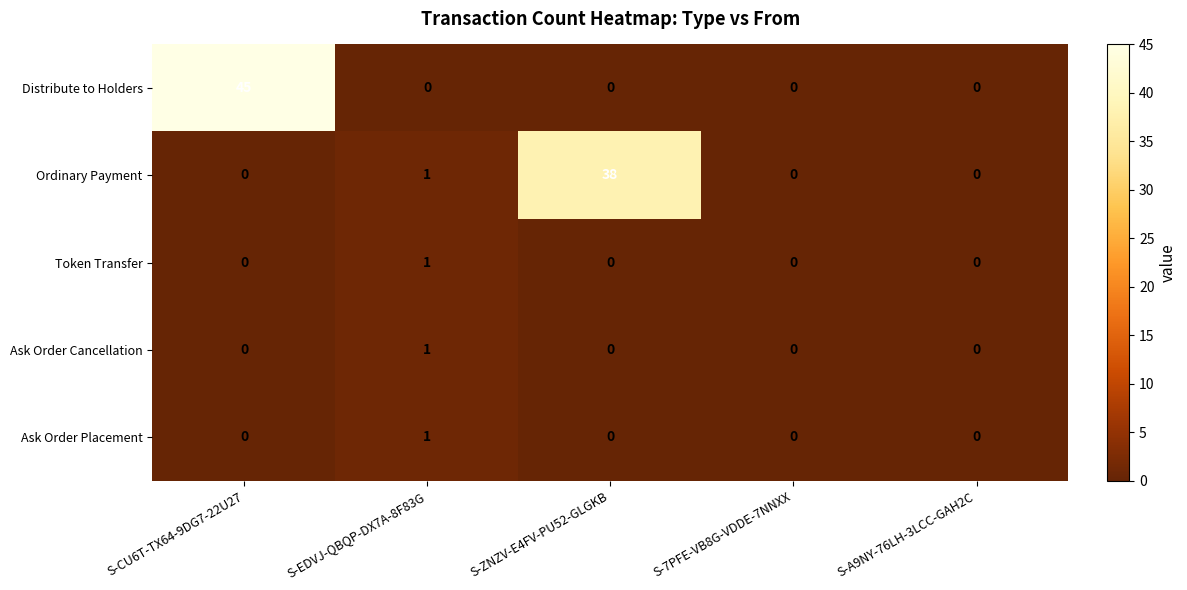

What is the greatest value displayed?

45